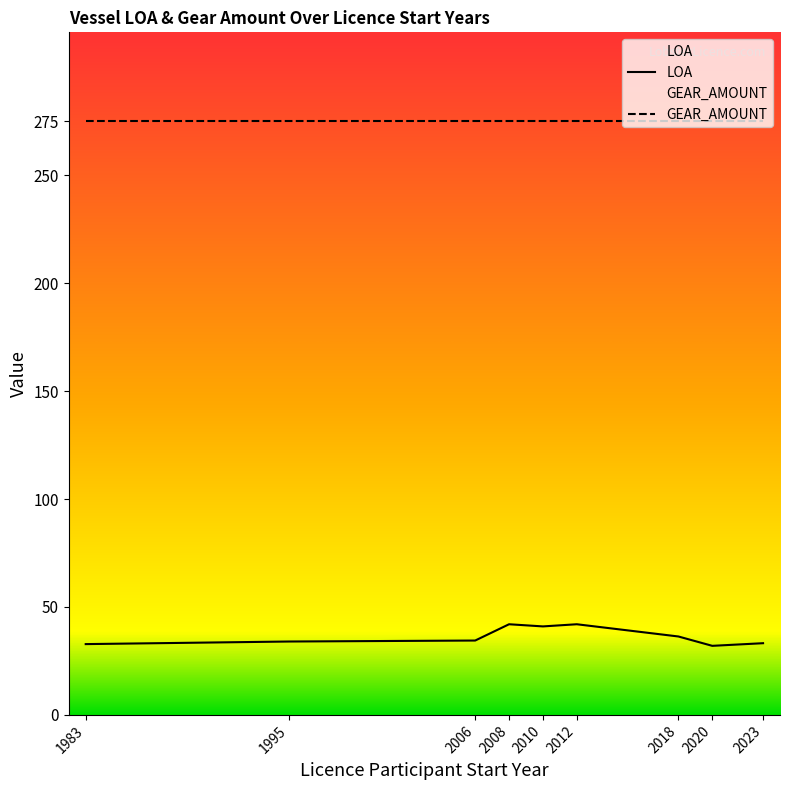

The value of LOA at 2020 is 32.0. True or false?

True